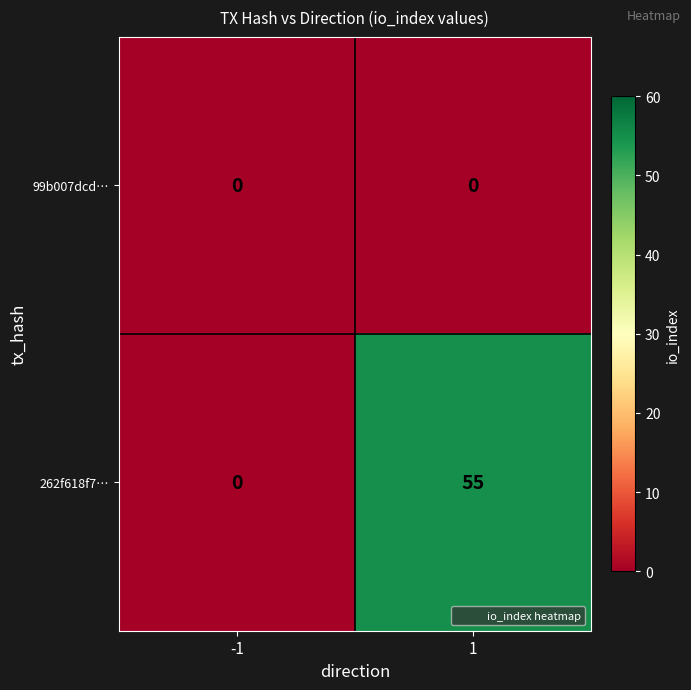

Reading left to right, extract all data points from this chart.

99b007dcd…: 0	0
262f618f7…: 0	55